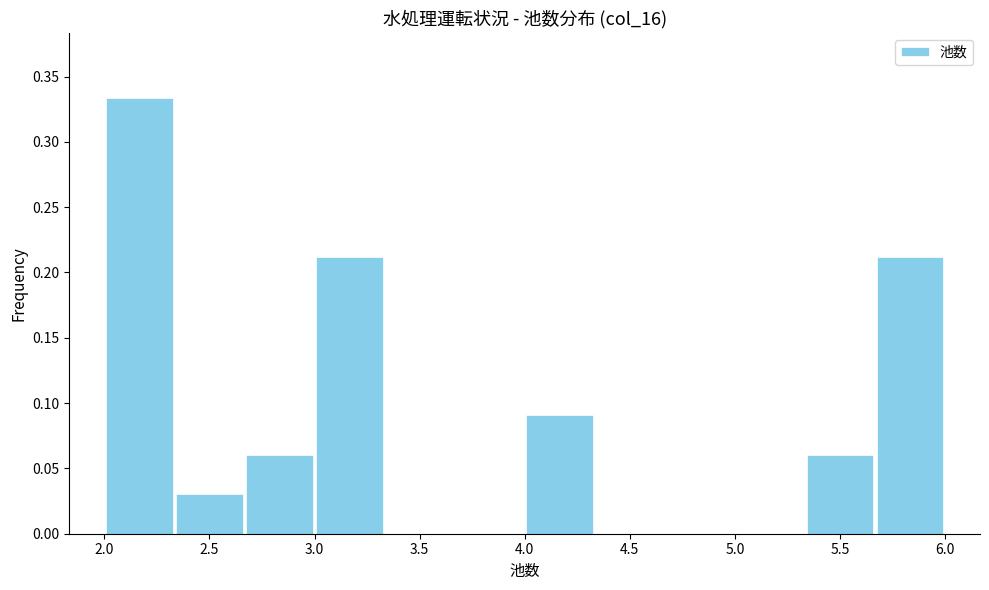

Reading left to right, transcribe this chart: for each bar, give the range it covers on the x-axis and its height. Neither the bar edges nor the heights are printed on the chart, so give them approximately, as read against the axes.

2.00 to 2.35: 0.335
2.35 to 2.65: 0.030
2.65 to 3.00: 0.060
3.00 to 3.35: 0.210
3.35 to 3.65: 0
3.65 to 4.00: 0
4.00 to 4.35: 0.090
4.35 to 4.65: 0
4.65 to 5.00: 0
5.00 to 5.35: 0
5.35 to 5.65: 0.060
5.65 to 6.00: 0.210